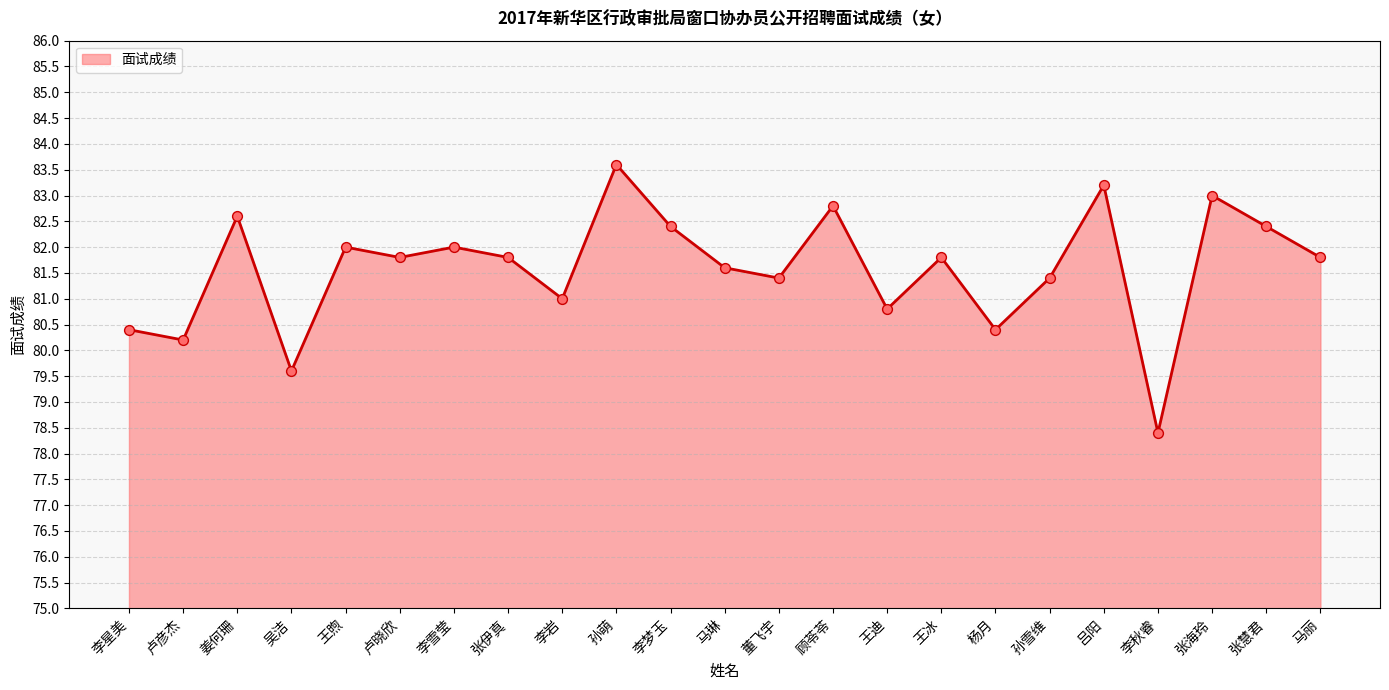

Which has a higher value, 孙雪维 or 王煦?

王煦